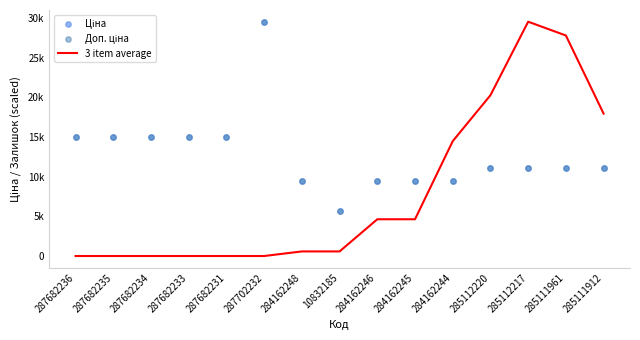

At how many categories does at least one series exceed 6451?

14